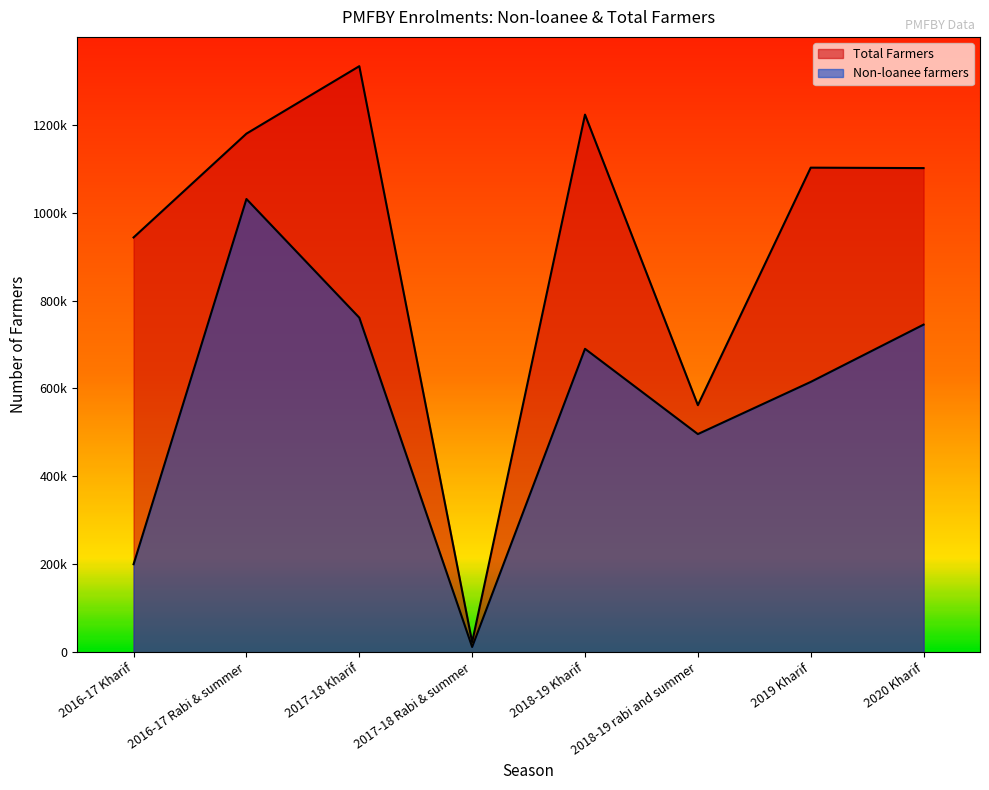

At which category does the chart reach its minimum across all series?

2017-18 Rabi & summer